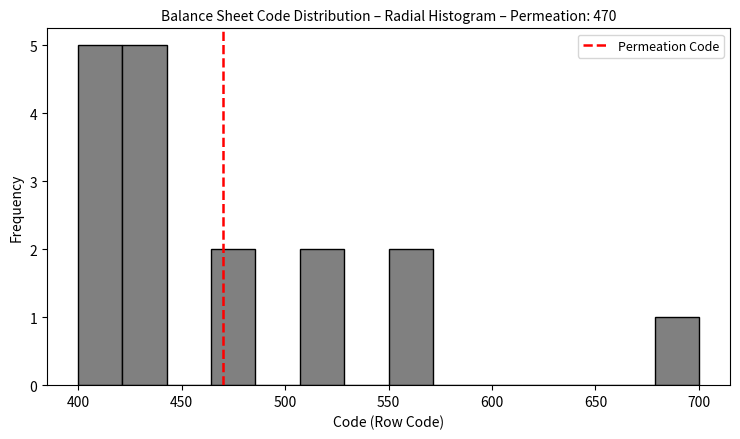

Reading left to right, list every bar in this chart as the range it spans on the x-axis followed by its height. Neither the bar edges nor the heights are printed on the chart, so give them approximately, as read against the axes.

400 to 420: 5
420 to 445: 5
445 to 465: 0
465 to 485: 2
485 to 505: 0
505 to 530: 2
530 to 550: 0
550 to 570: 2
570 to 595: 0
595 to 615: 0
615 to 635: 0
635 to 655: 0
655 to 680: 0
680 to 700: 1